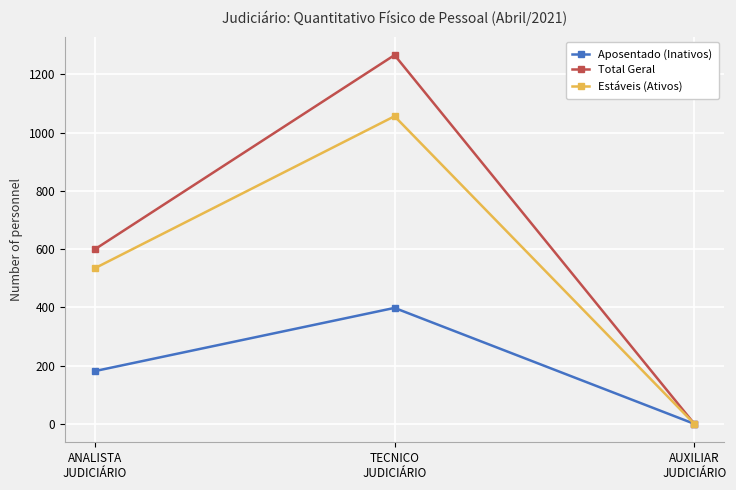

The value of Total Geral at ANALISTA
JUDICIÁRIO is 156. True or false?

False